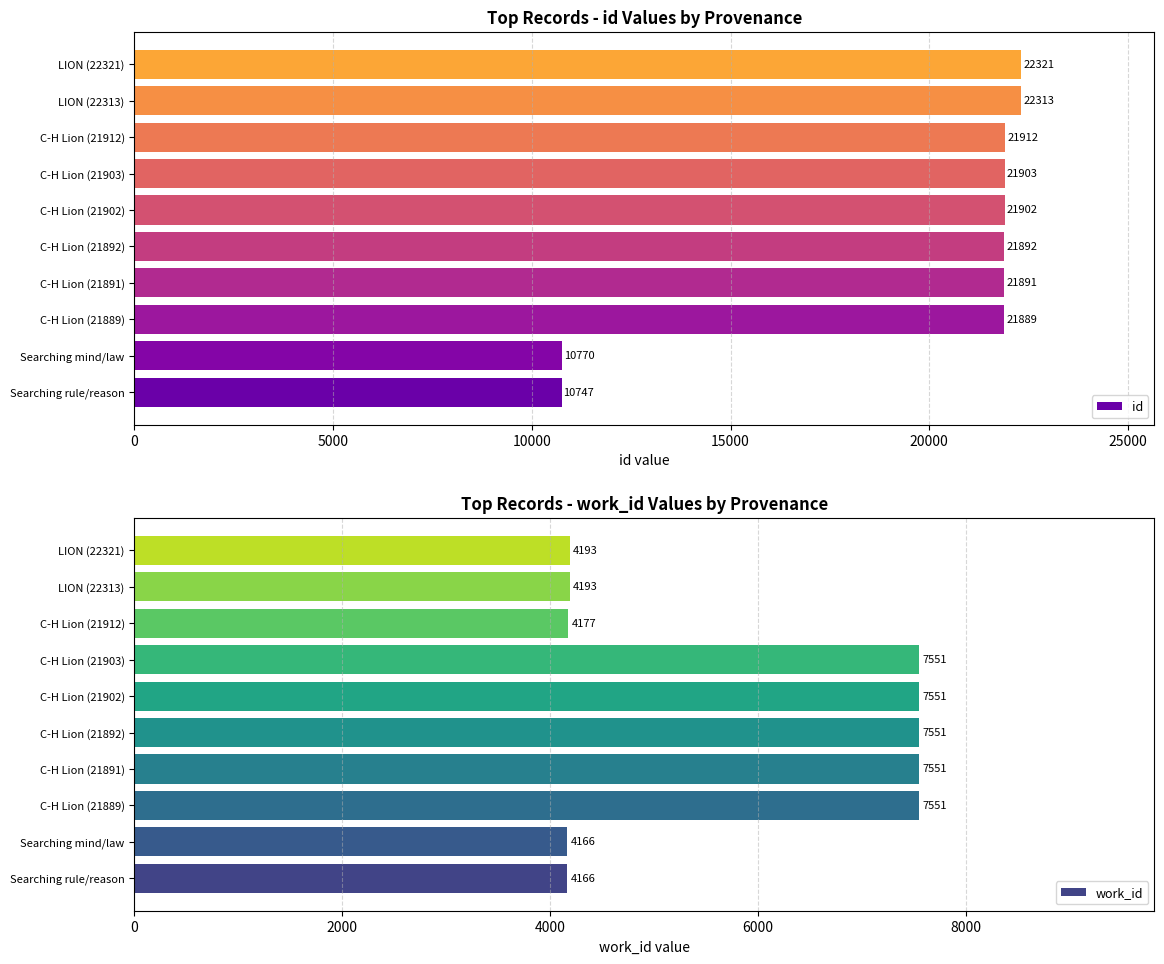

What value does the work_id series have at LION (22321), to the nearest 50?

4200